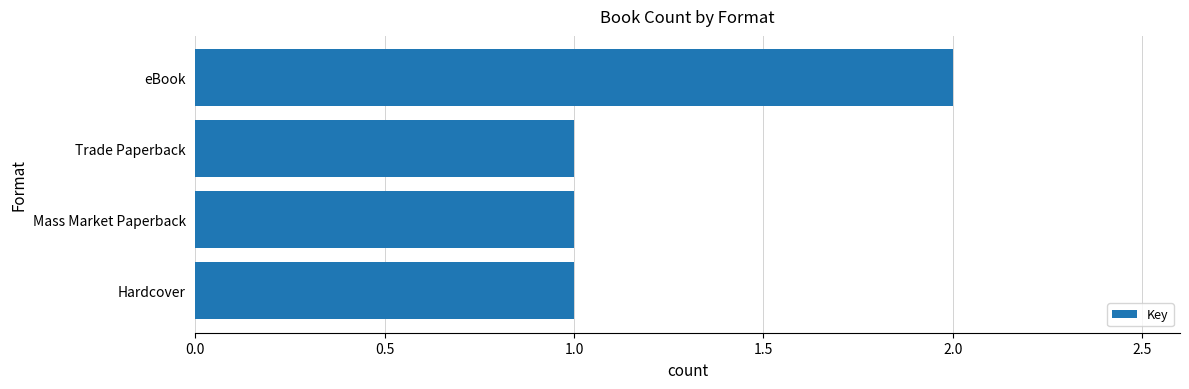

What is the difference between the maximum and minimum values?

1